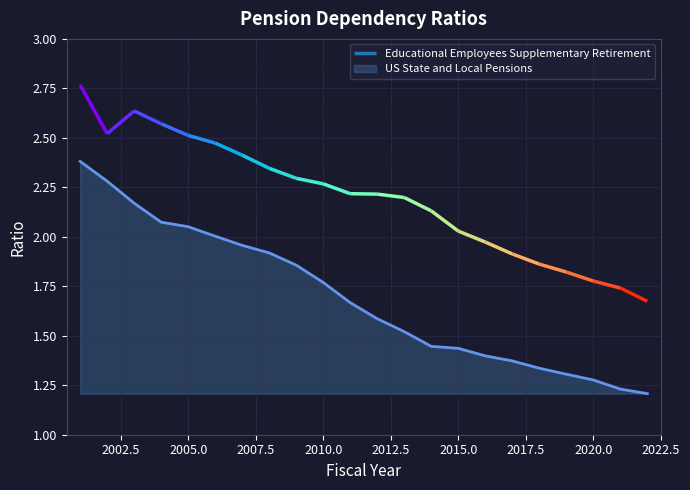

Where is the data nearest to the value 1?

2022